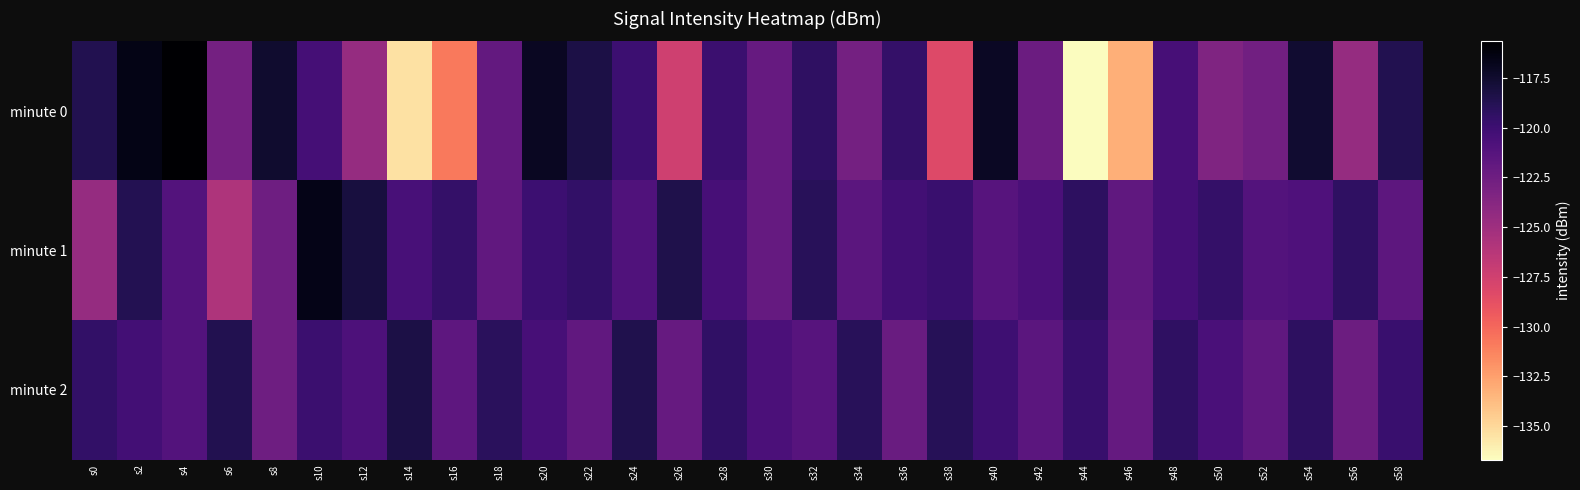

Reading left to right, extract all data points from this chart.

minute 0: s0=-118.7	s2=-116.6	s4=-115.7	s6=-122.9	s8=-117.5	s10=-120.4	s12=-124.6	s14=-135.4	s16=-130.8	s18=-122.0	s20=-117.0	s22=-118.3	s24=-119.9	s26=-127.5	s28=-119.9	s30=-122.1	s32=-119.3	s34=-122.8	s36=-119.6	s38=-128.2	s40=-117.1	s42=-122.3	s44=-136.7	s46=-133.2	s48=-120.5	s50=-123.4	s52=-122.7	s54=-117.6	s56=-124.6	s58=-118.7
minute 1: s0=-124.5	s2=-118.7	s4=-121.1	s6=-125.8	s8=-122.5	s10=-116.6	s12=-118.1	s14=-120.5	s16=-119.5	s18=-121.8	s20=-120.0	s22=-119.5	s24=-121.0	s26=-118.5	s28=-120.5	s30=-122.0	s32=-119.0	s34=-121.5	s36=-120.2	s38=-119.8	s40=-121.3	s42=-120.7	s44=-119.2	s46=-121.8	s48=-120.4	s50=-119.6	s52=-121.1	s54=-120.9	s56=-119.3	s58=-121.6
minute 2: s0=-119.5	s2=-120.3	s4=-121.1	s6=-118.7	s8=-122.5	s10=-119.9	s12=-120.8	s14=-118.3	s16=-121.7	s18=-119.1	s20=-120.5	s22=-121.9	s24=-118.6	s26=-122.1	s28=-119.4	s30=-120.7	s32=-121.3	s34=-119.0	s36=-122.3	s38=-118.9	s40=-120.1	s42=-121.5	s44=-119.7	s46=-122.0	s48=-119.3	s50=-120.6	s52=-121.8	s54=-119.2	s56=-122.4	s58=-119.8